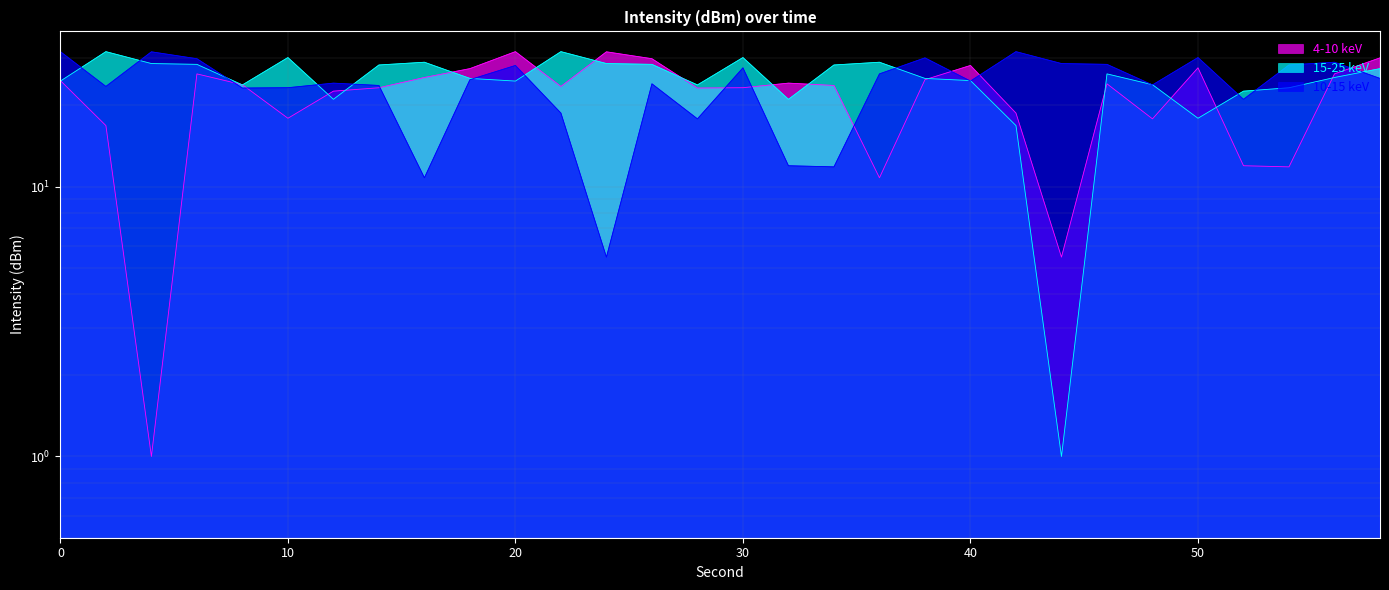

Where is the first local minimum for intensity(dBm) min2?

8